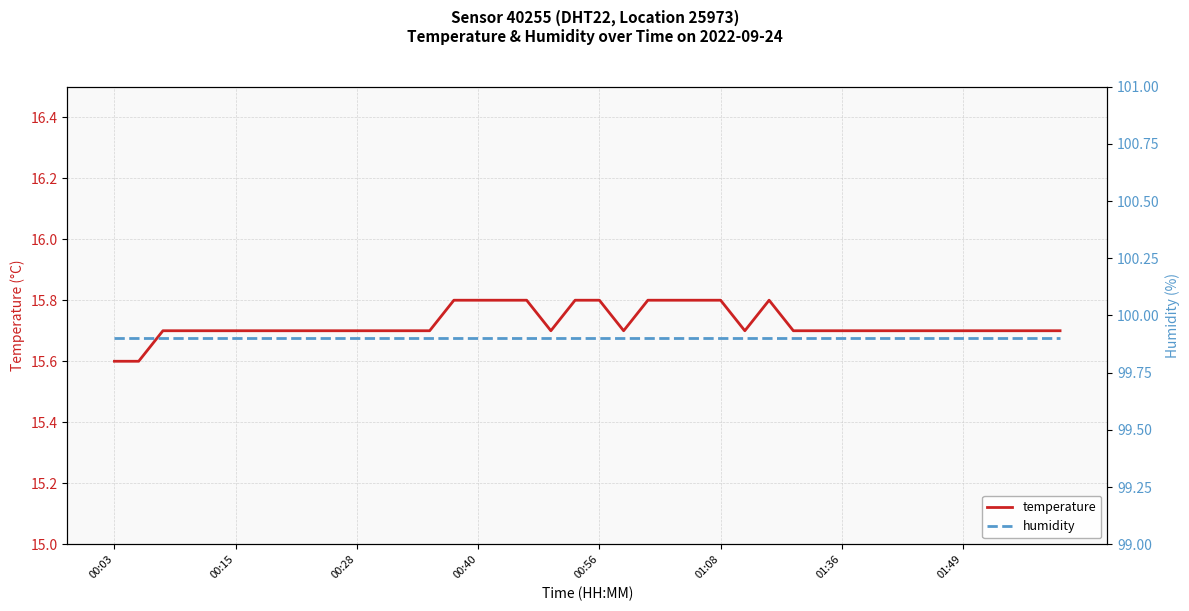

True or false: temperature and humidity cross at least once.

False